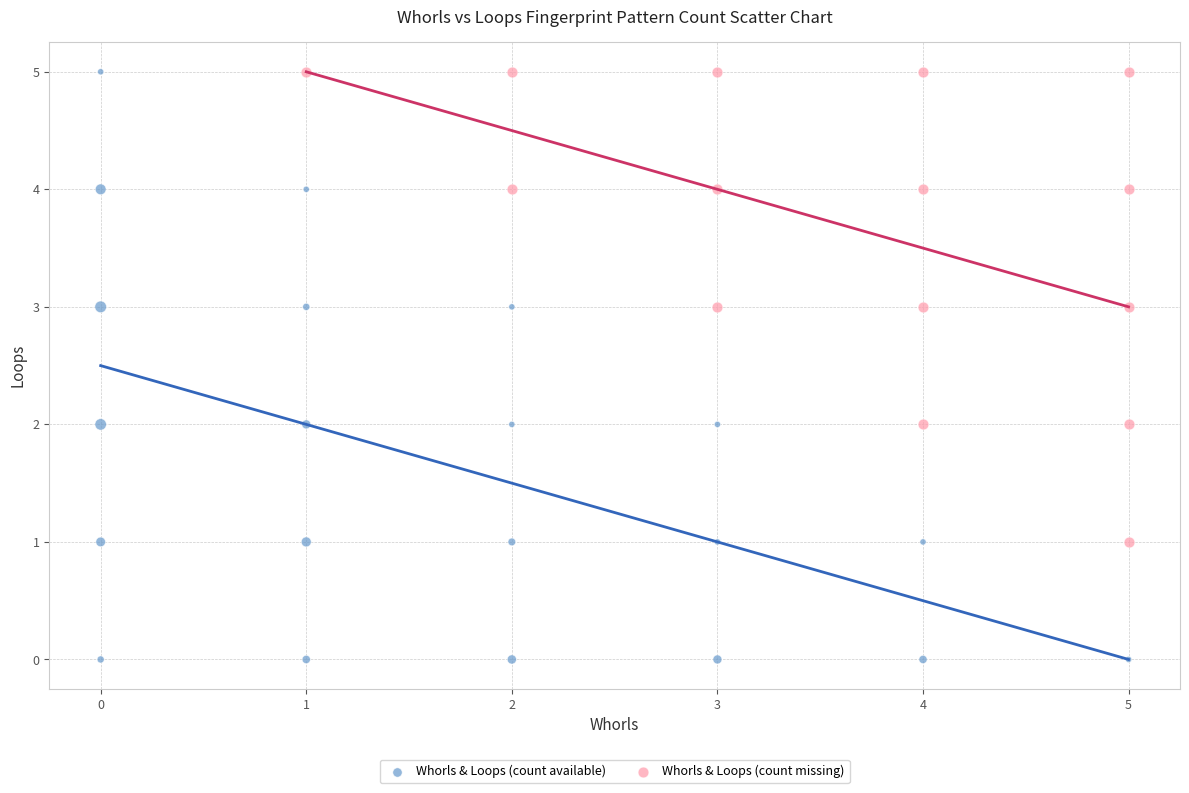

Which series contains the lowest Y value?

Whorls & Loops (count available)